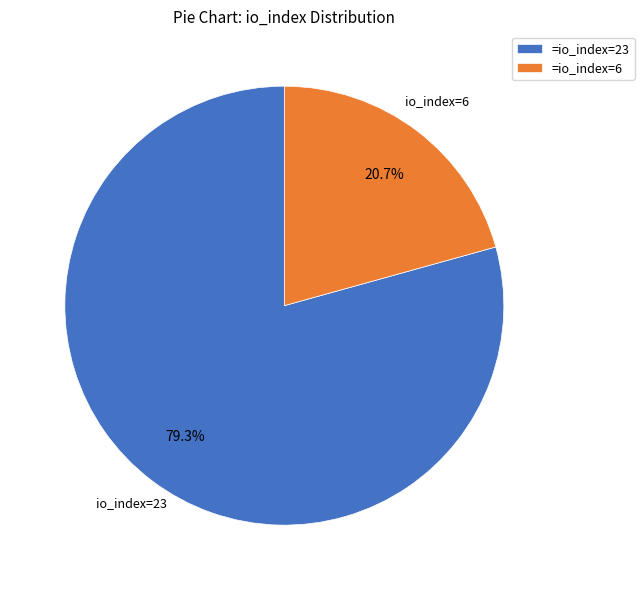

Which has a higher value, =io_index=23 or =io_index=6?

=io_index=23